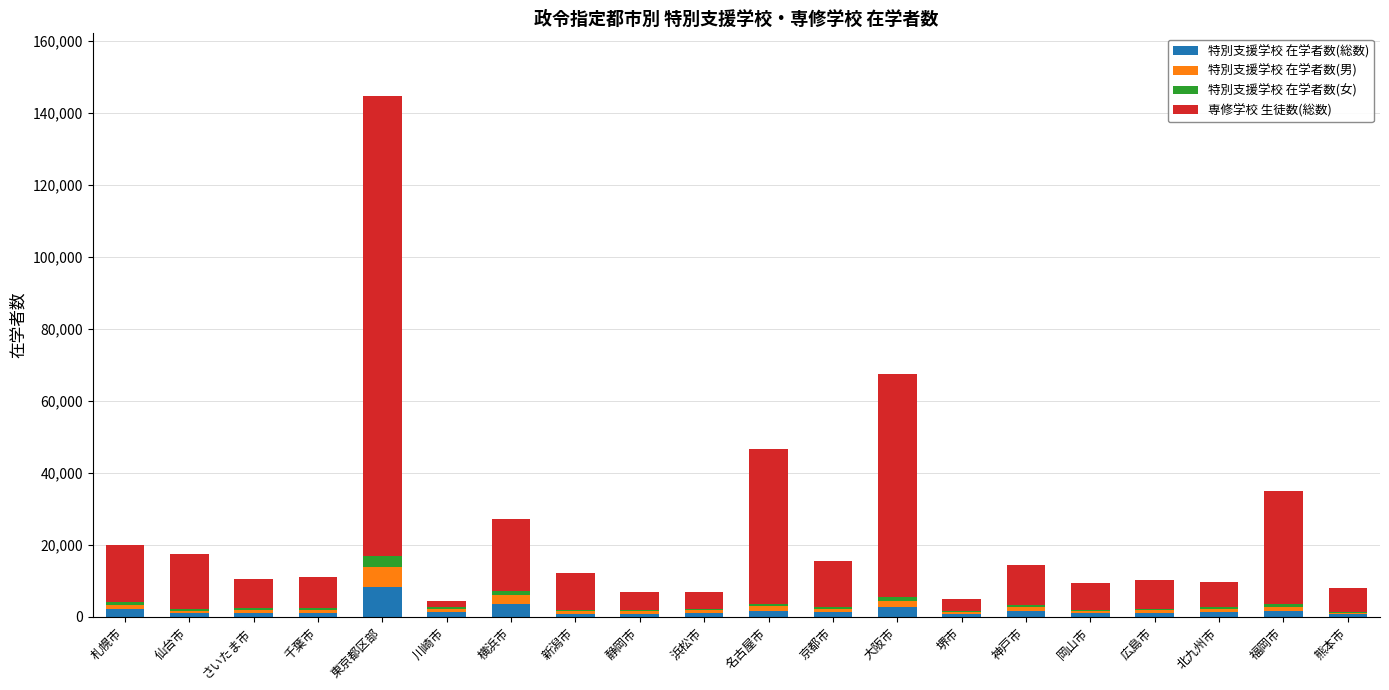

What is the maximum value for 特別支援学校 在学者数(総数)?

8404